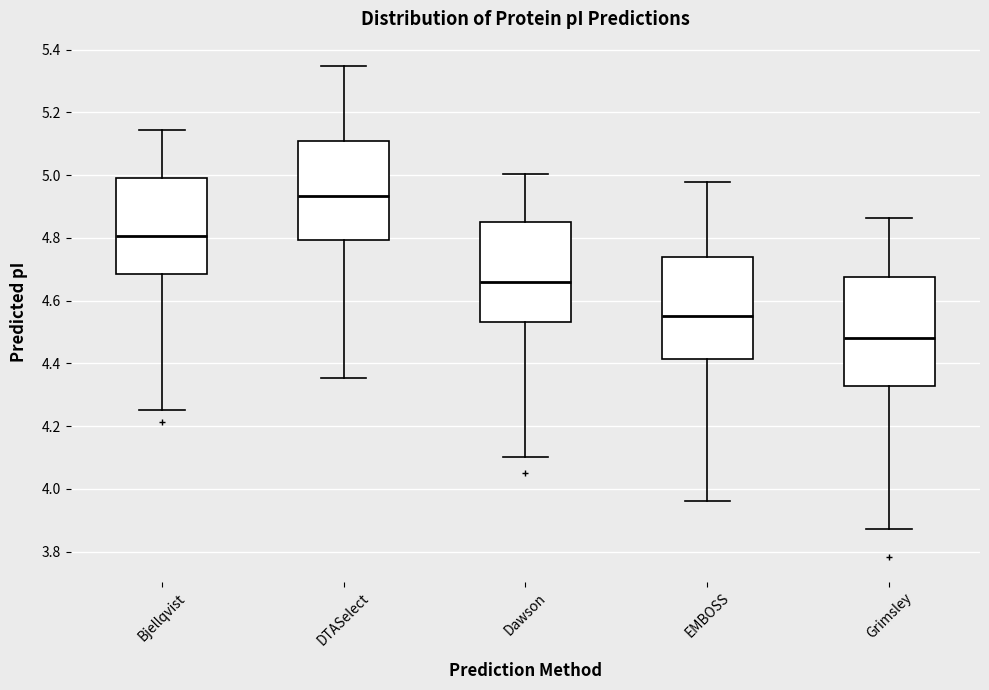

Reading left to right, transcribe this box plot: for each box, give where its median line is, the range the box spans, and where its two whiskers end, as read against the y-axis. The values are not printed on the chart, so give them approximately, as read against the axis.

Bjellqvist: median 4.80, box 4.68 to 5.00, whiskers 4.26 to 5.14
DTASelect: median 4.94, box 4.80 to 5.10, whiskers 4.36 to 5.34
Dawson: median 4.66, box 4.54 to 4.86, whiskers 4.10 to 5.00
EMBOSS: median 4.56, box 4.42 to 4.74, whiskers 3.96 to 4.98
Grimsley: median 4.48, box 4.32 to 4.68, whiskers 3.88 to 4.86